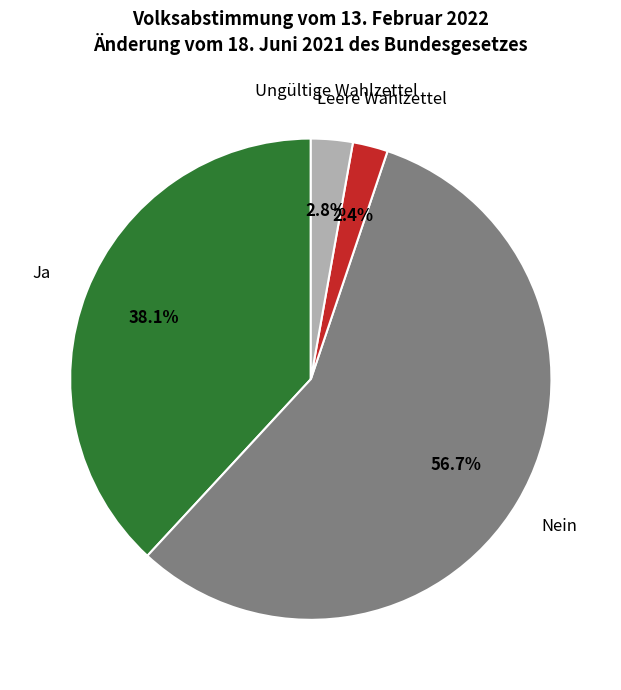

Is it true that Leere Wahlzettel is 2% of the pie?

True